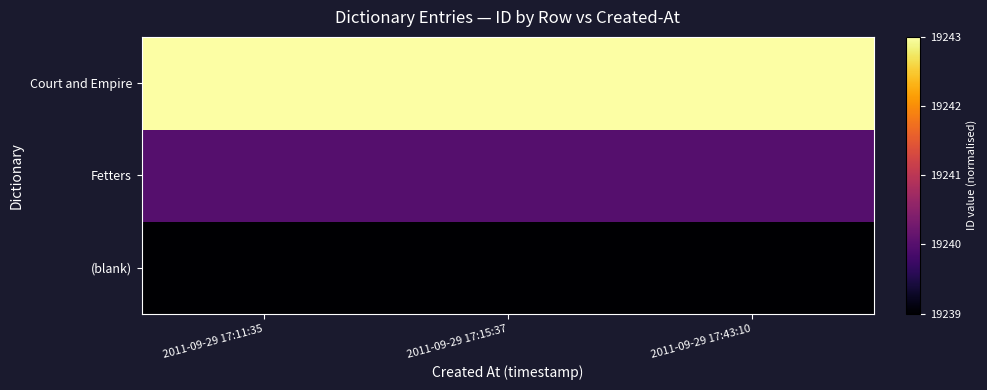

At how many categories does at least one series exceed 0?

3